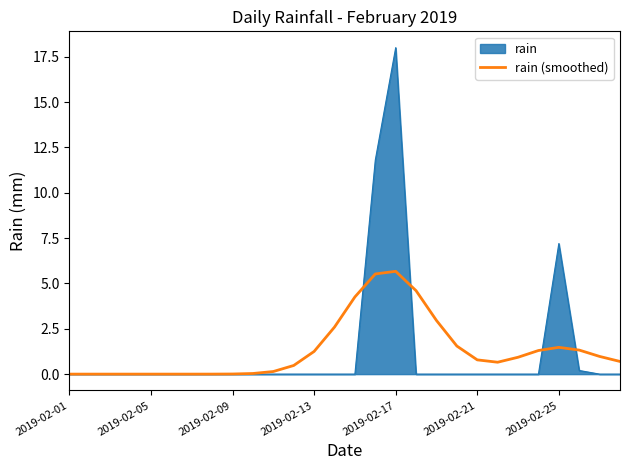

List the series in order of their peak value, lowest first.

rain (smoothed), rain